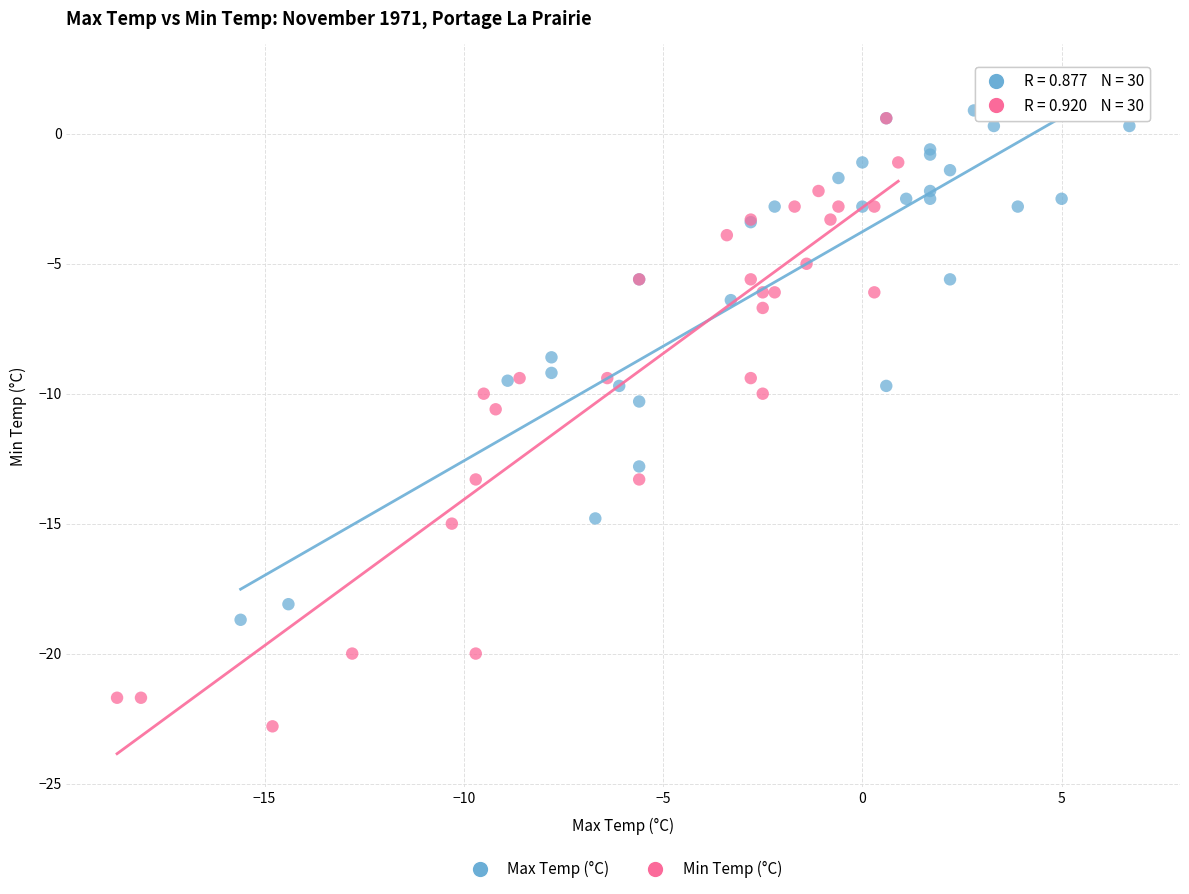

Which series contains the highest Y value?

Max Temp (°C)